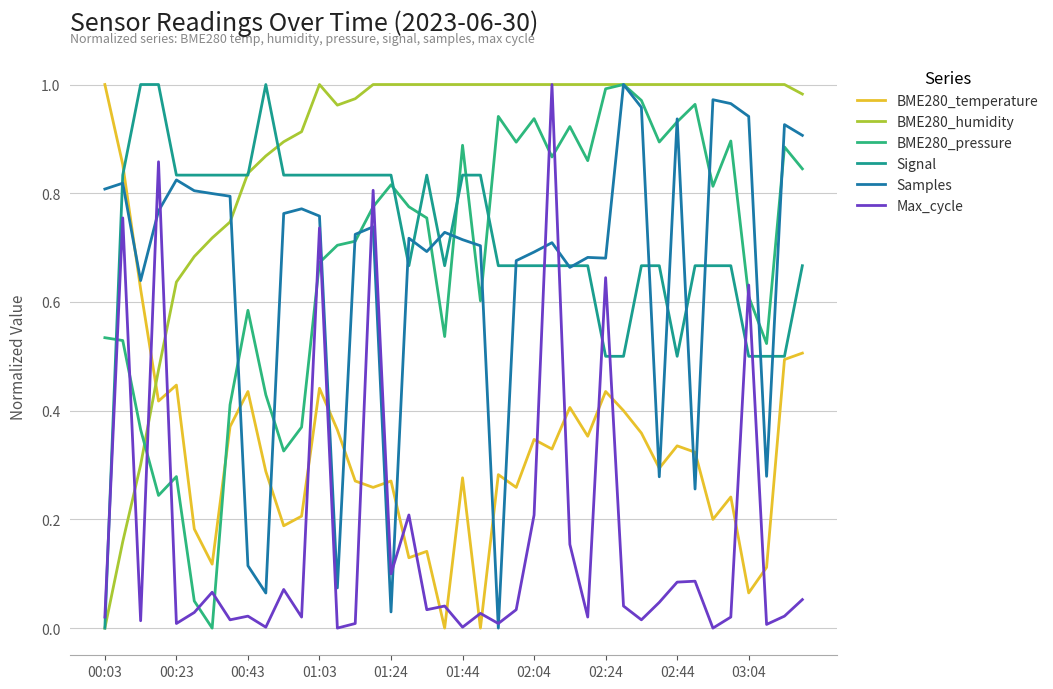

How many lines are shown in the chart?

6